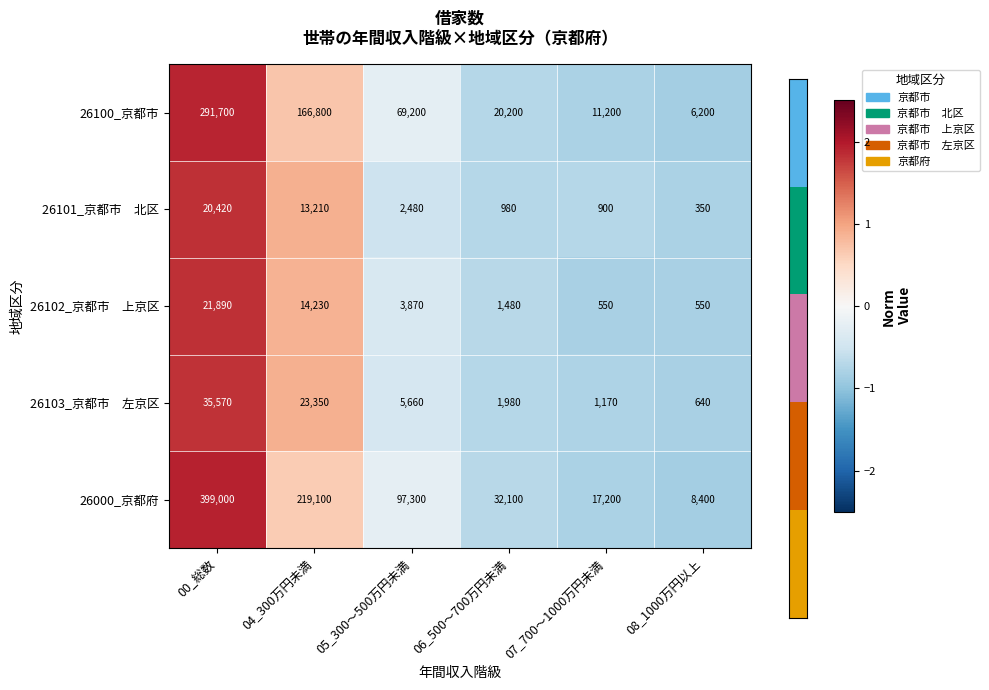

What is the difference between the highest and lowest values at 05_300～500万円未満?

94820